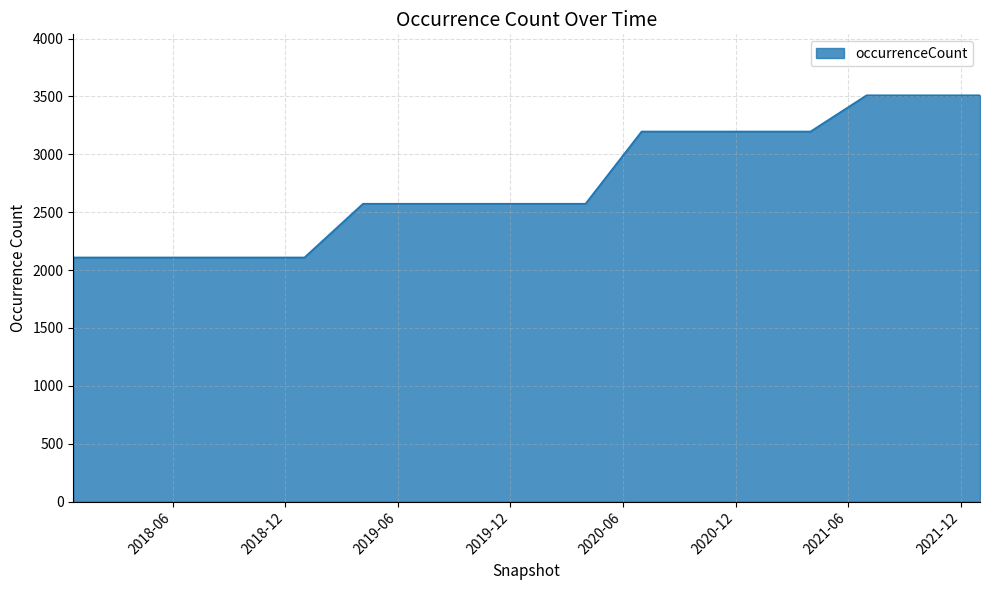

How many lines are shown in the chart?

1